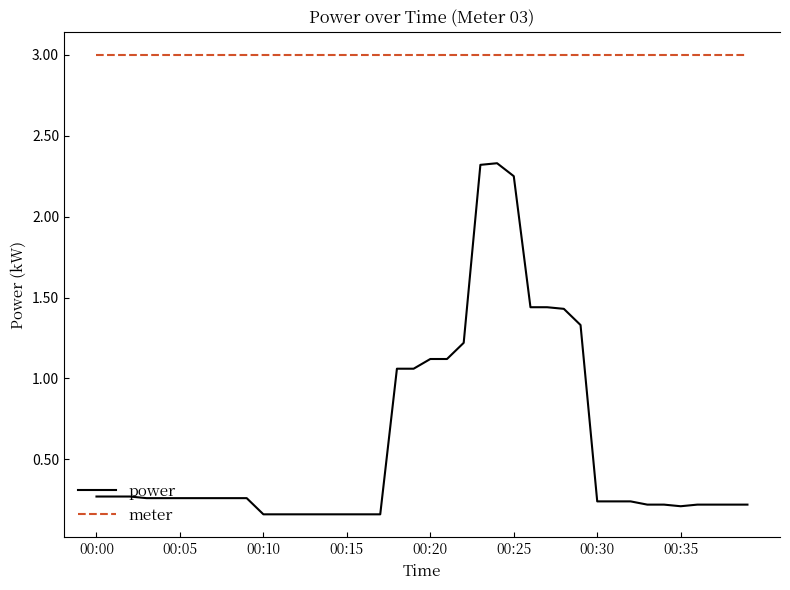

What is the greatest value displayed?

3.0